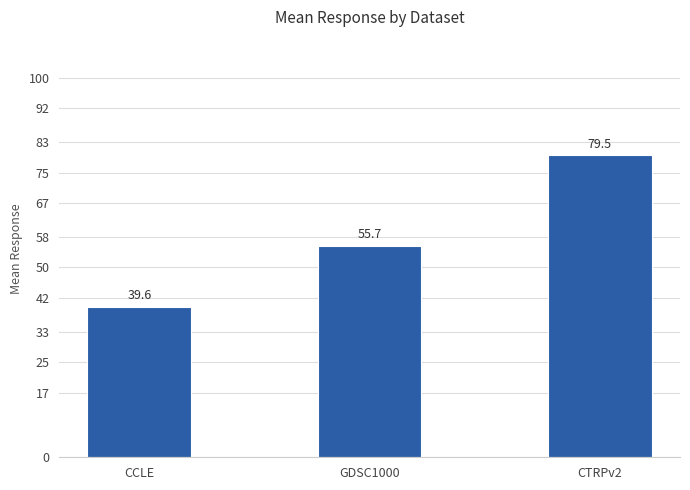

What is the label of the 1st bar from the left?

CCLE